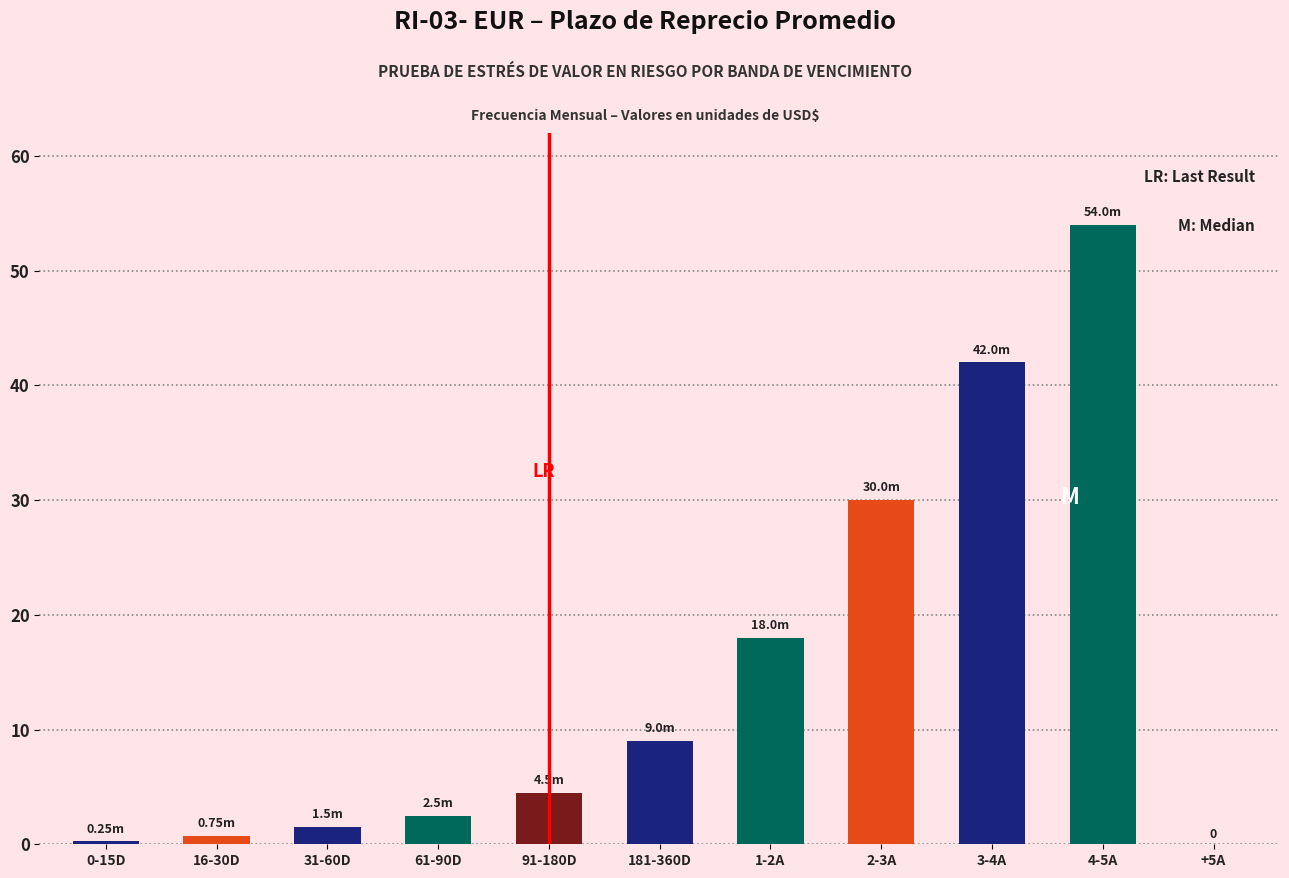

What is the sum of the values at 2-3A and 91-180D?

34.5